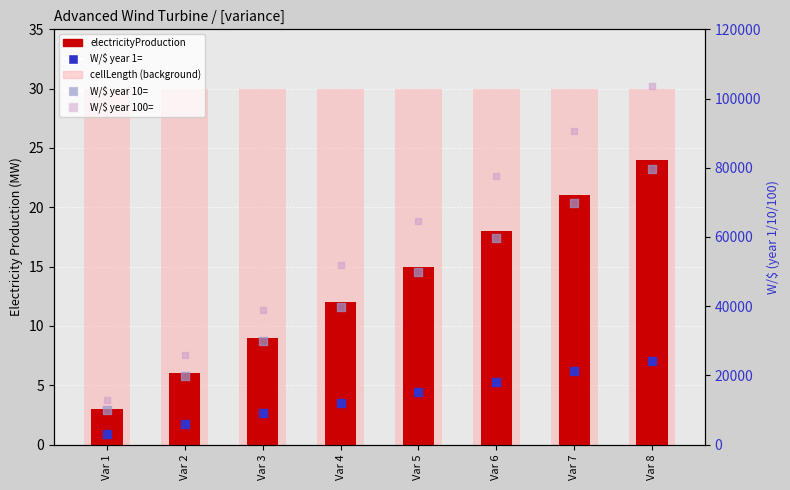

Which series has the widest spread of Y values?

W/$ year 100=